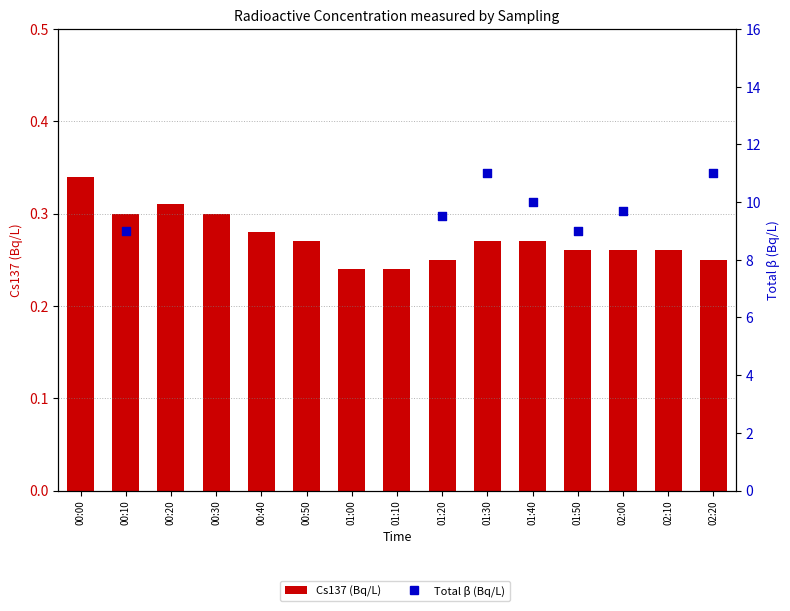

At which category is the sum across all series the highest?

01:30